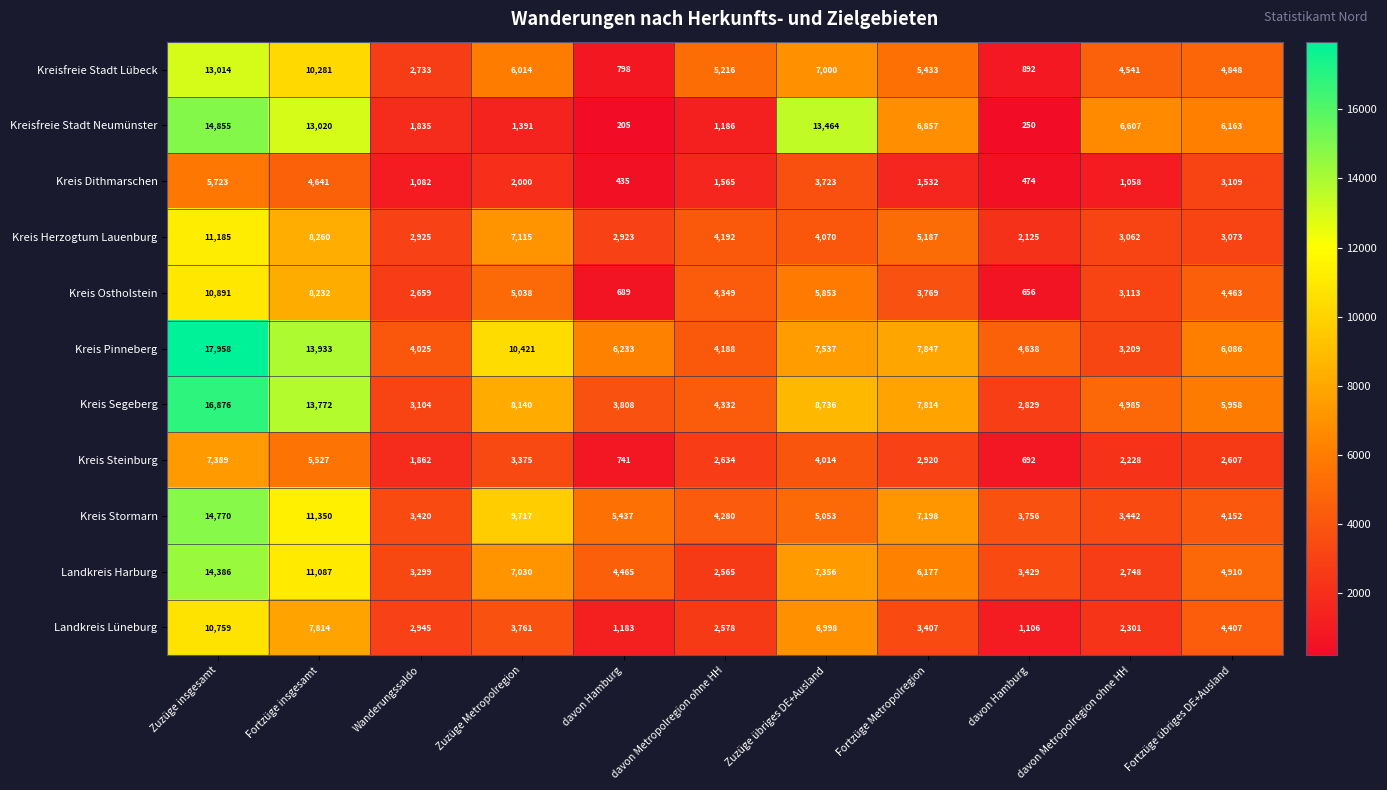

How many data points does each series have?

11